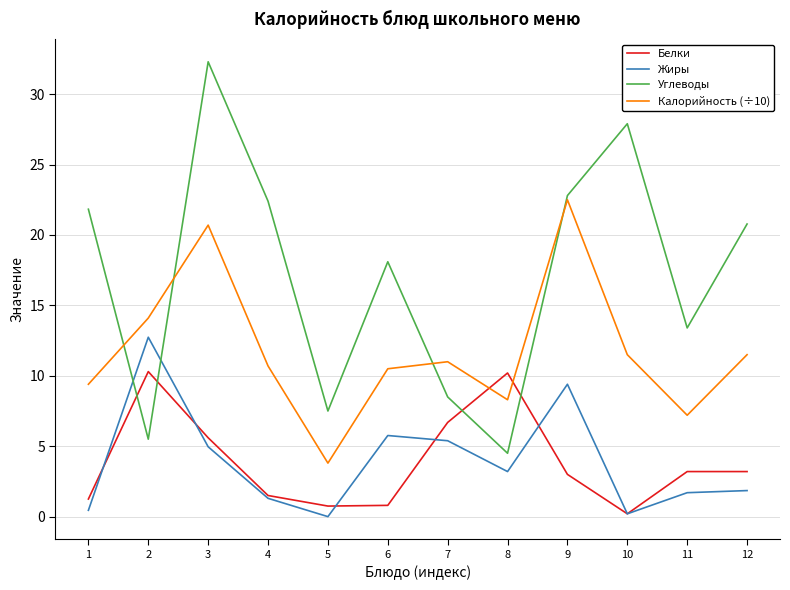

At which label does Углеводы reach its minimum?

8